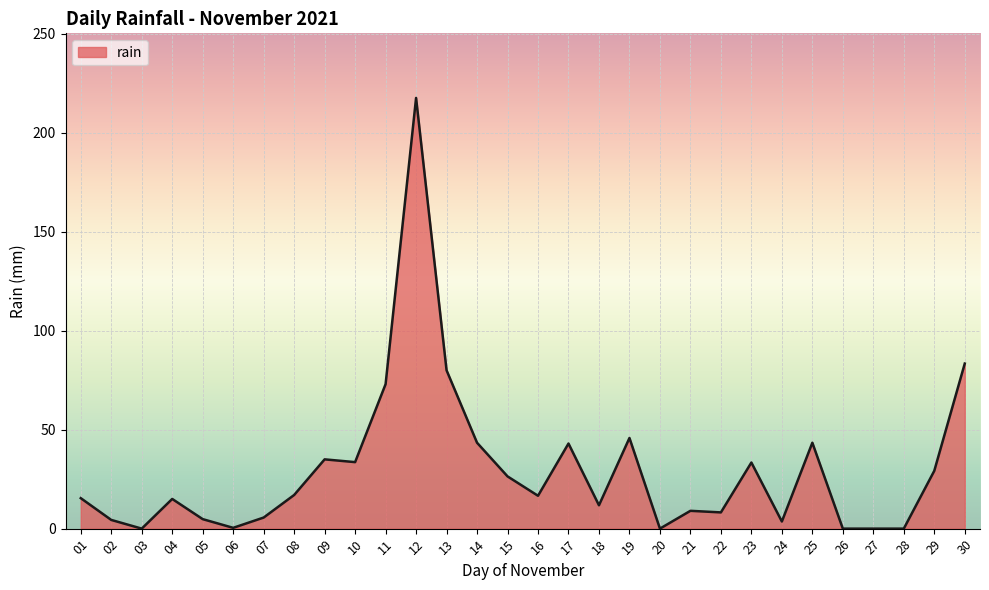

True or false: the data has more than 1 interior local peaks.

True